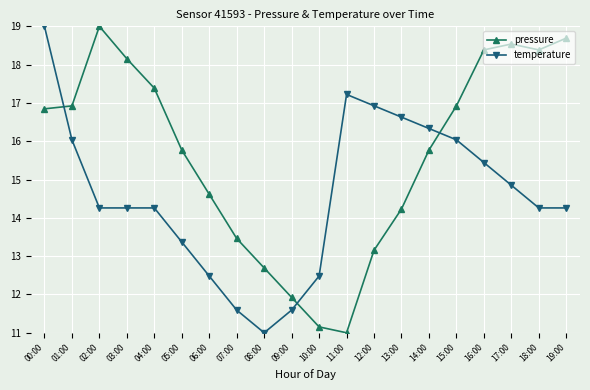

What is the difference between the maximum and minimum values in the pressure series?

8.0